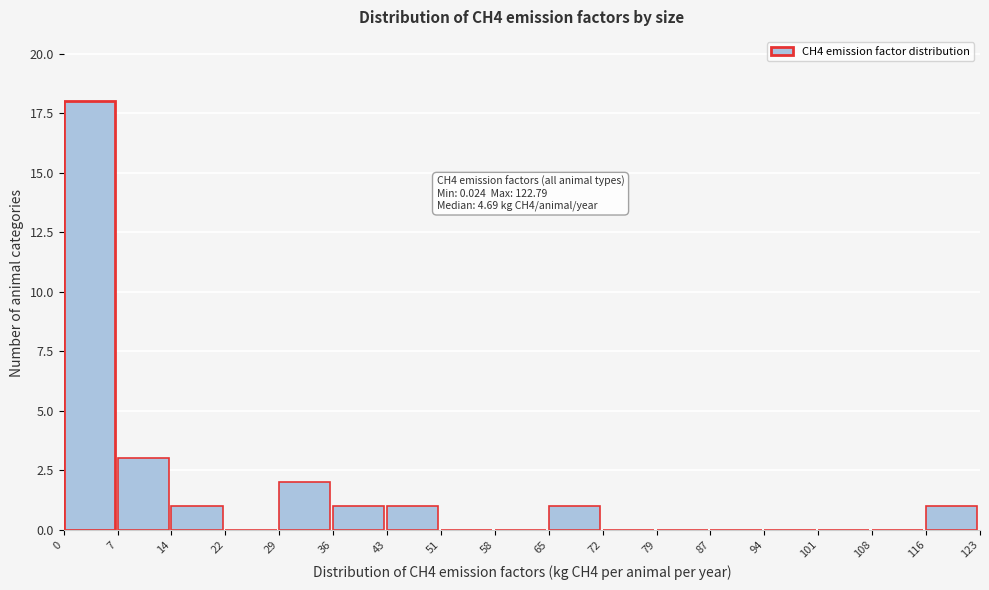

Over which range of the x-axis is the bar tallest?

0 to 7